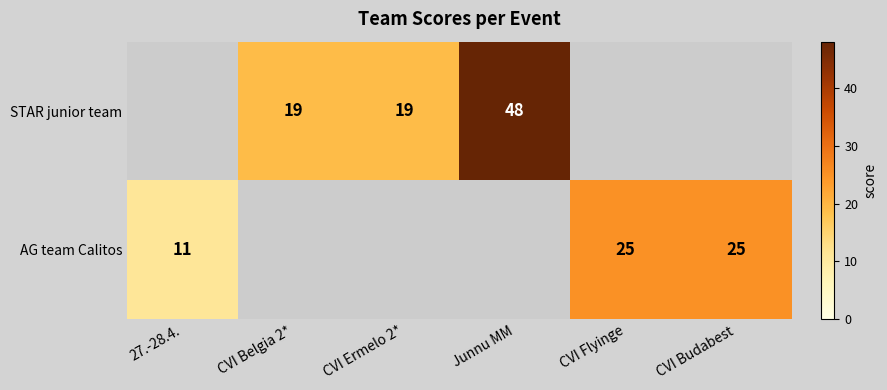

How many distinct data groups are displayed?

2